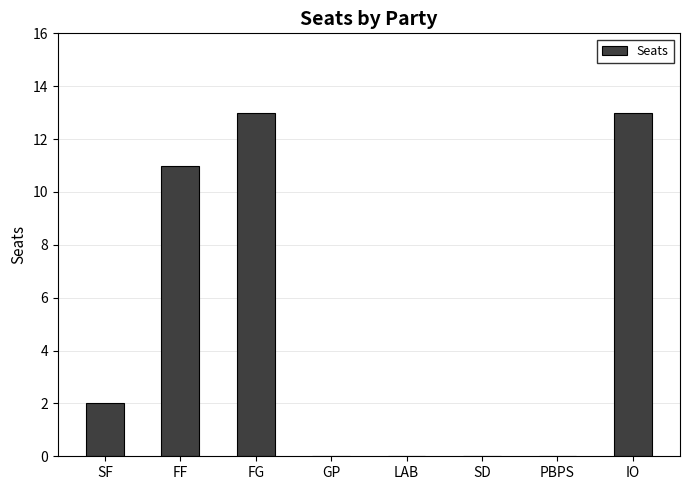

What is the change in value from SF to GP?

-2